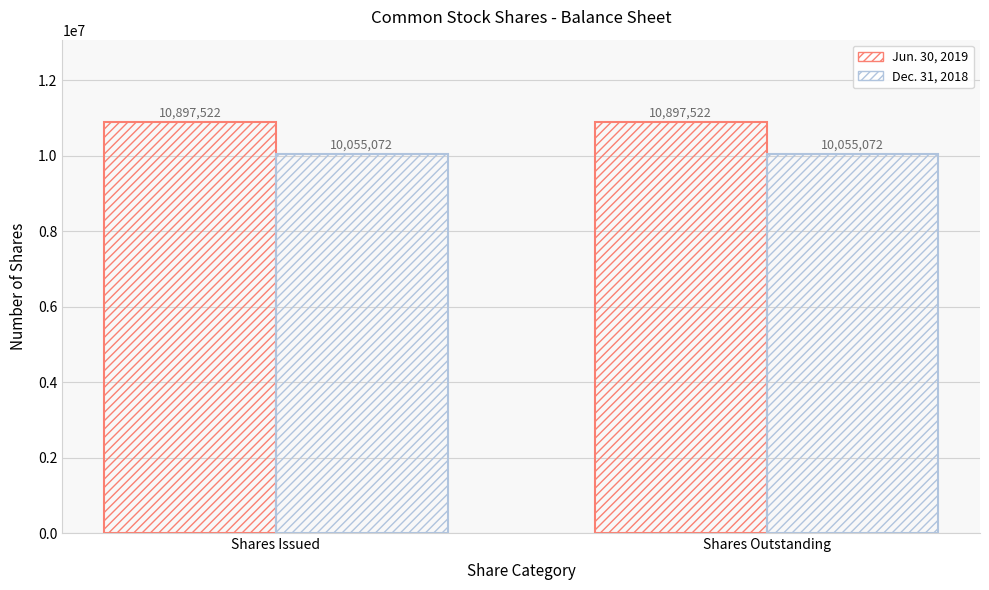

What is the difference between the highest and lowest values at Shares Issued?

842450